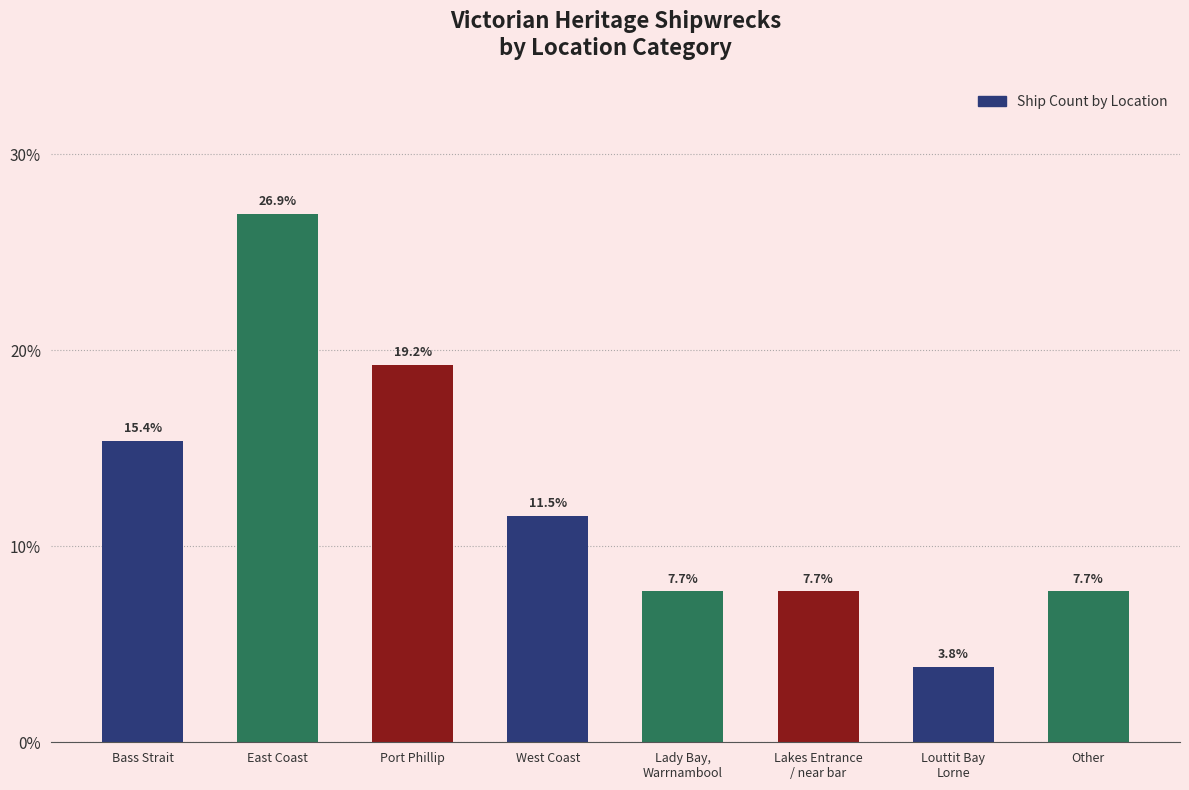

Reading right to left, what are all the values shown in this chart?

Other=7.7	Louttit Bay
Lorne=3.8	Lakes Entrance
/ near bar=7.7	Lady Bay,
Warrnambool=7.7	West Coast=11.5	Port Phillip=19.2	East Coast=26.9	Bass Strait=15.4